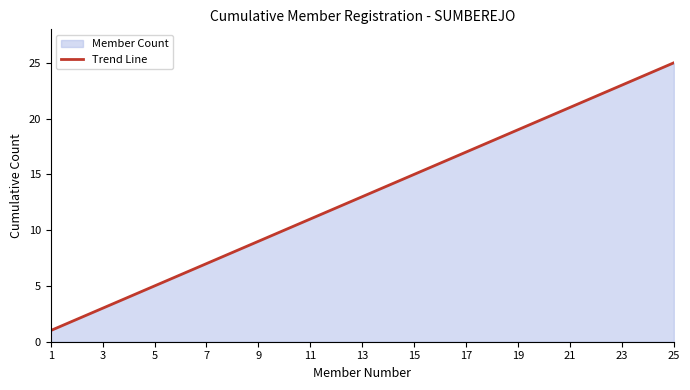

True or false: the data shows 10 at 21.

False